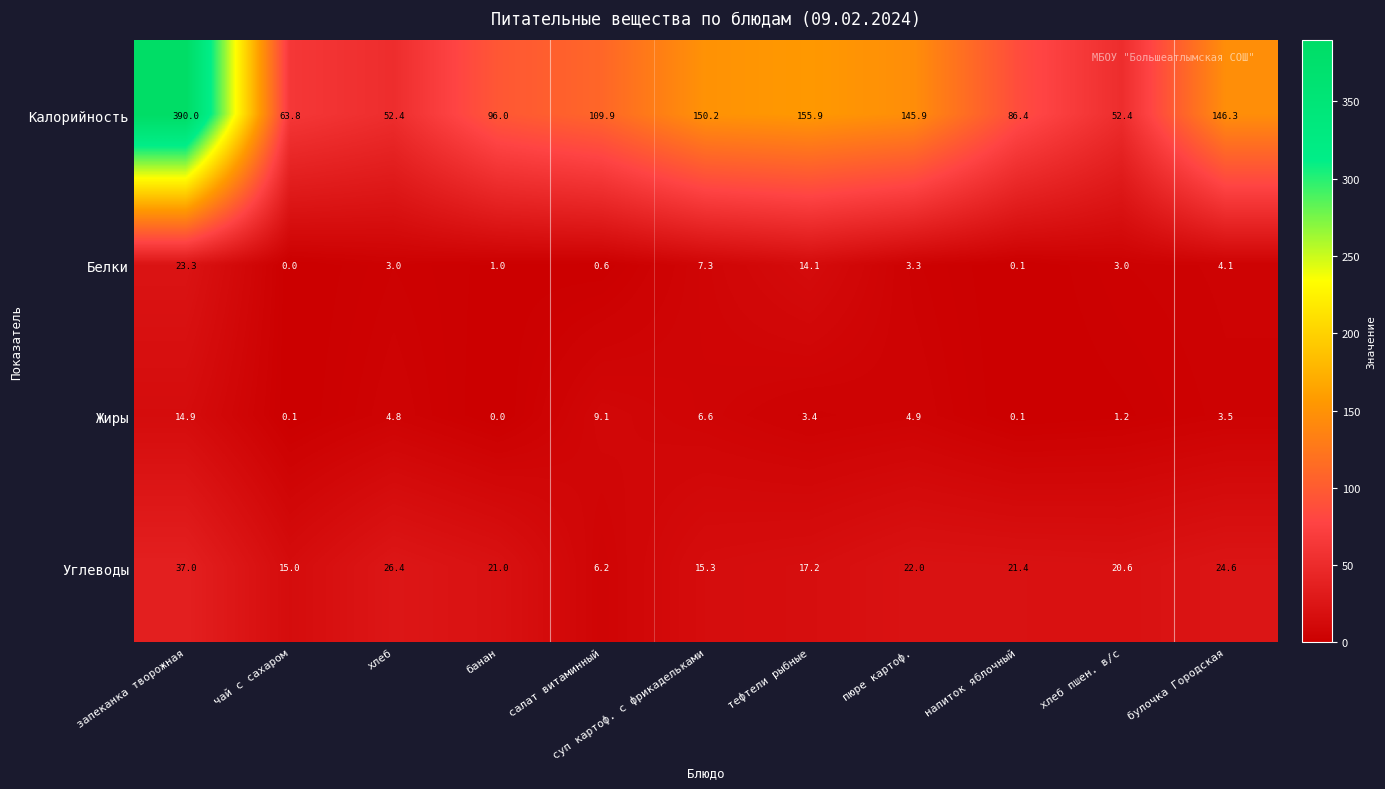

What is the difference between the maximum and second lowest values in the Калорийность series?

337.6